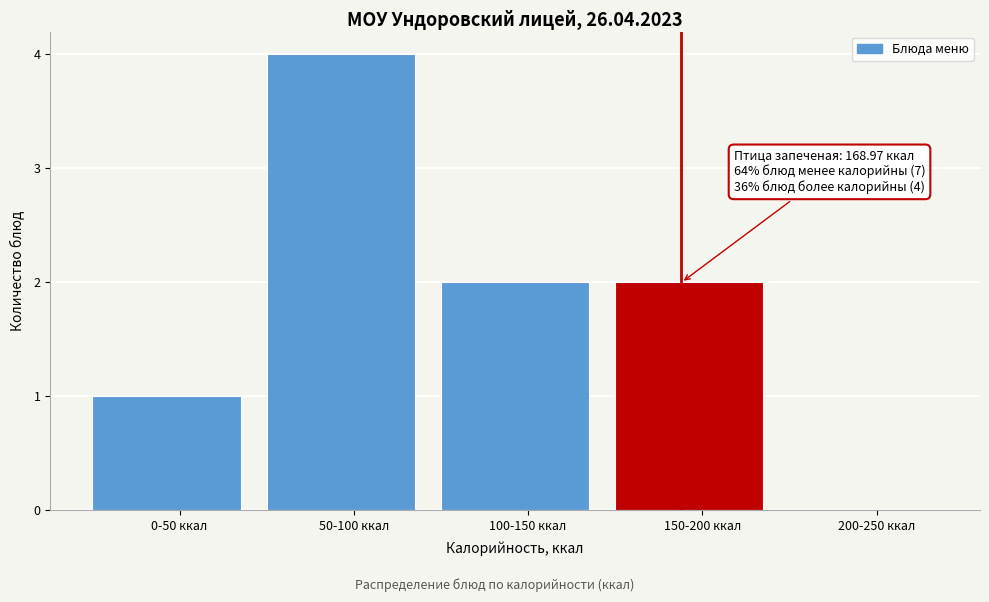

Reading right to left, what are all the values shown in this chart?

200-250 ккал=0	150-200 ккал=2	100-150 ккал=2	50-100 ккал=4	0-50 ккал=1